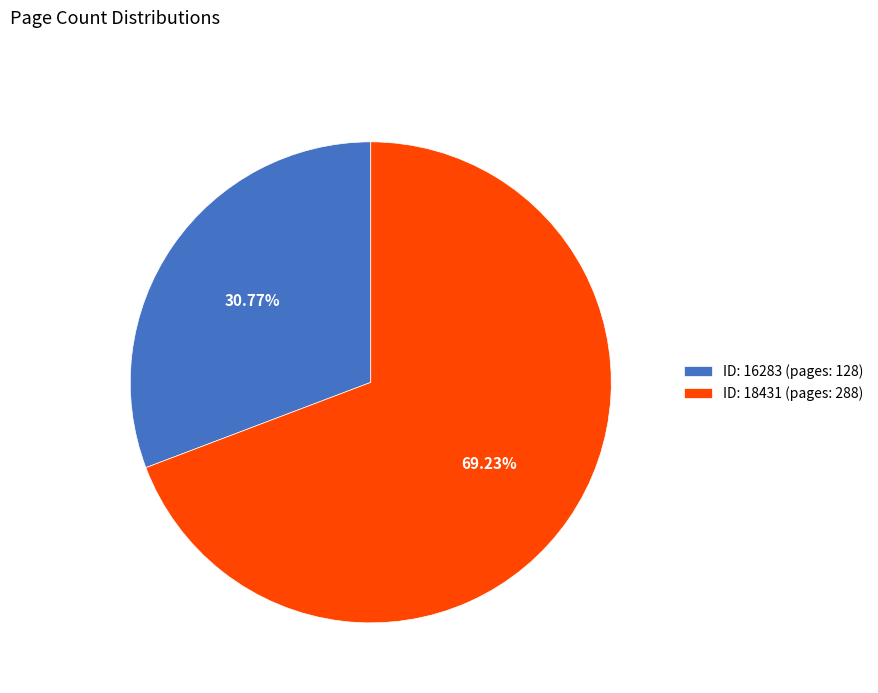

What is the majority slice?

ID: 18431 (pages: 288)